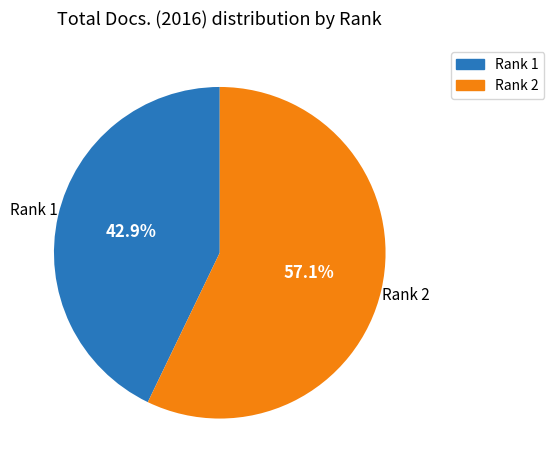

Rank the categories by value from lowest to highest.

Rank 1, Rank 2